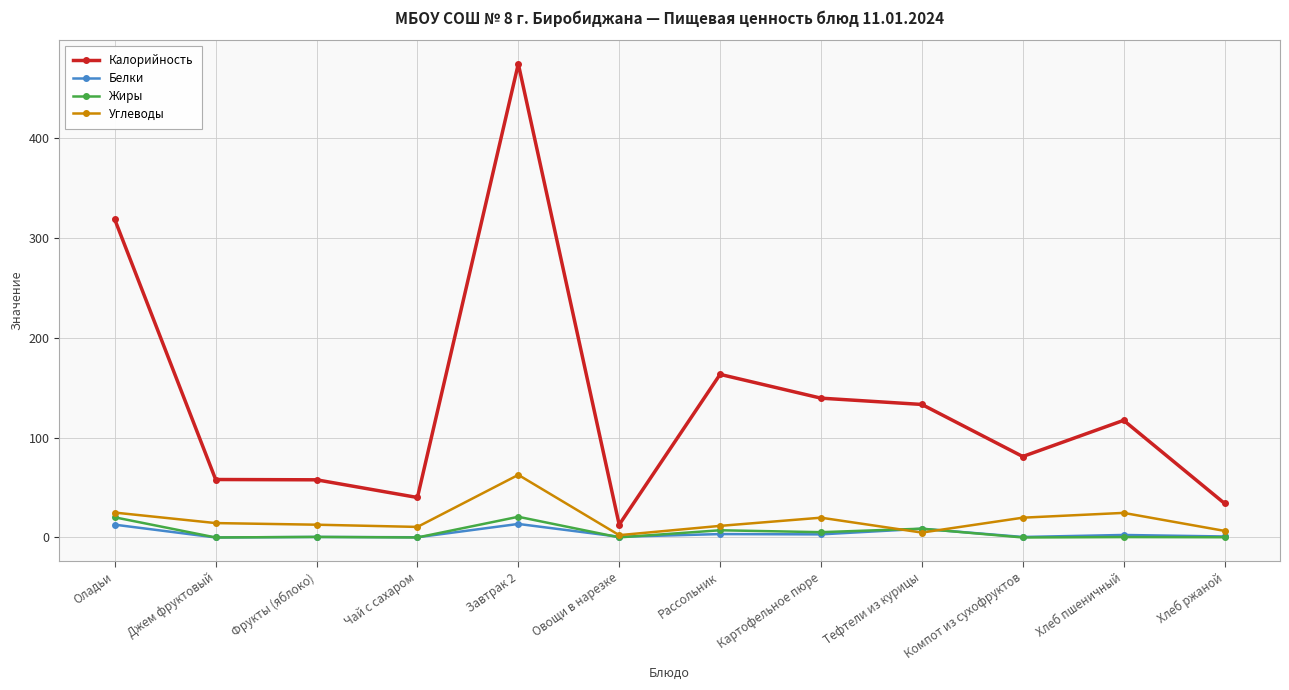

In Белки, how many points are higher than both neighbors (excluding endpoints)?

5